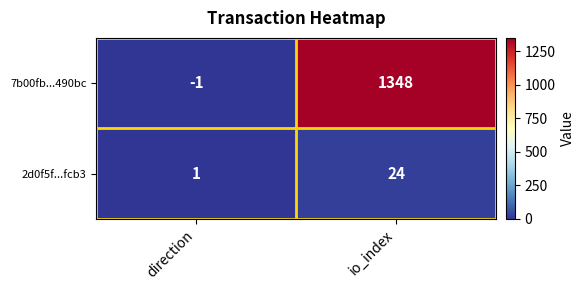

Rank the series at direction from highest to lowest value.

2d0f5f...fcb3, 7b00fb...490bc